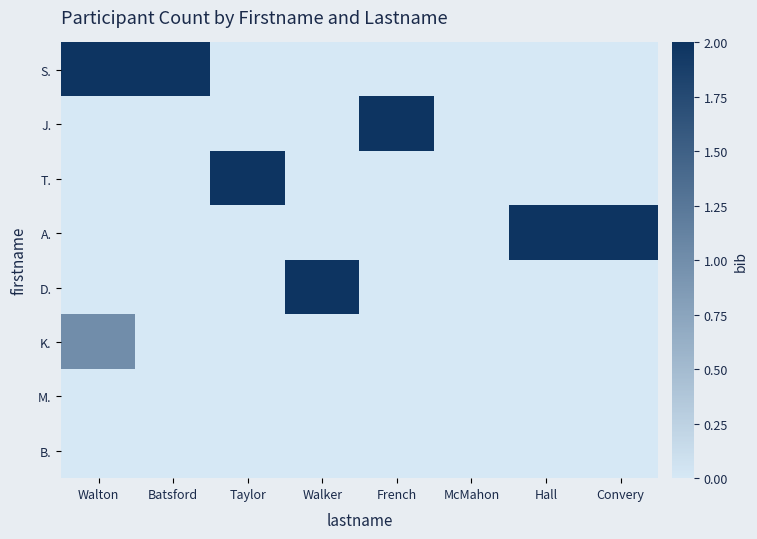

List the series in order of their peak value, highest first.

S., J., T., A., D., K., M., B.